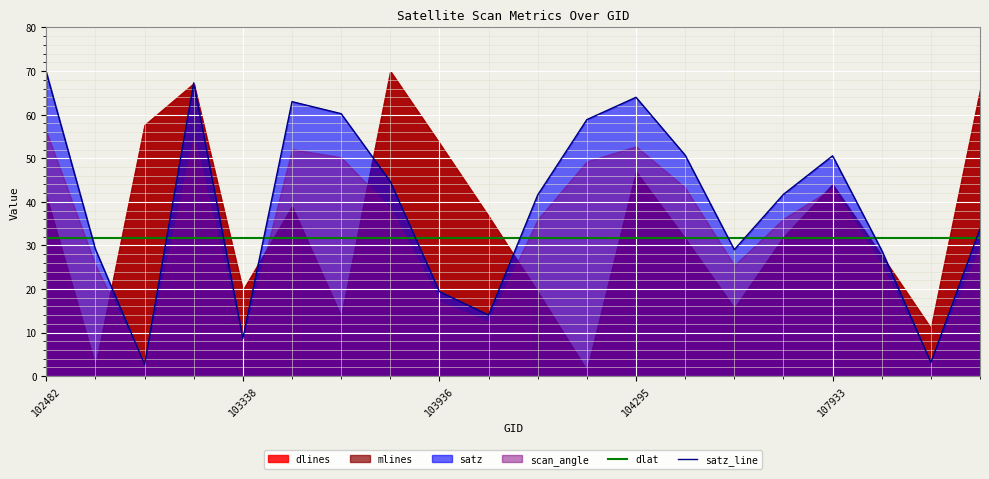

True or false: satz_line and dlat cross at least once.

True